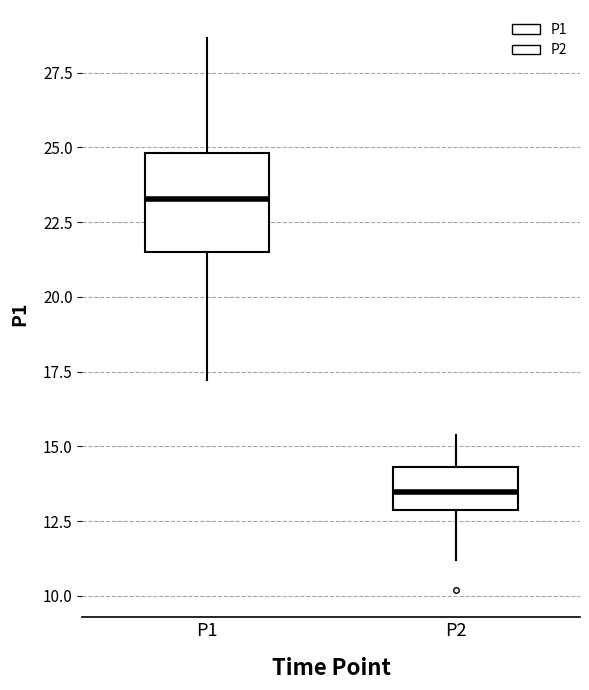

Which box is the tallest, from its lower edge to its upper edge?

P1